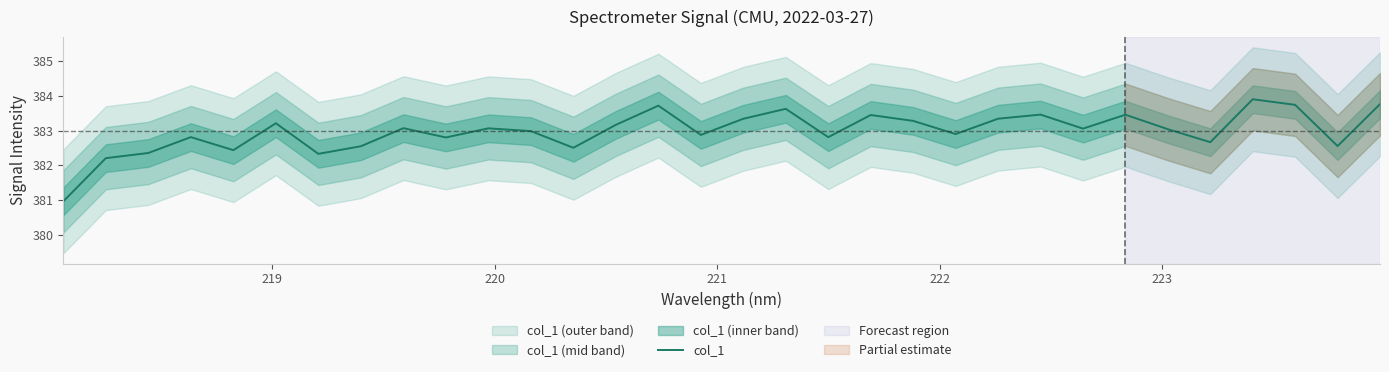

What is the difference between the maximum and second lowest values?

1.7